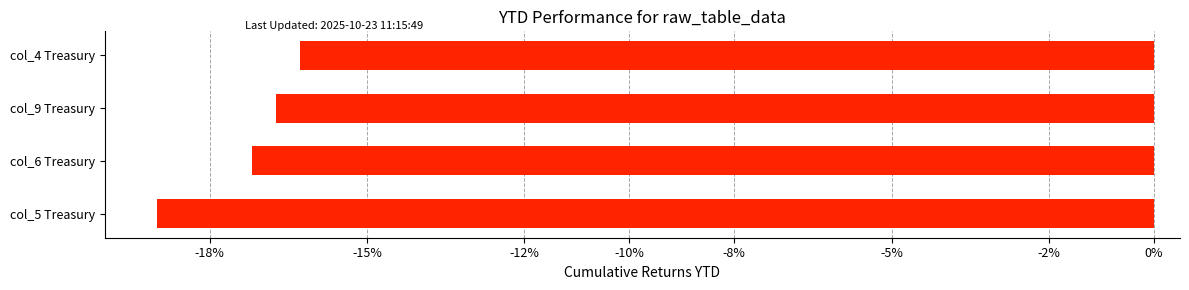

Which has a higher value, col_5 Treasury or col_6 Treasury?

col_6 Treasury